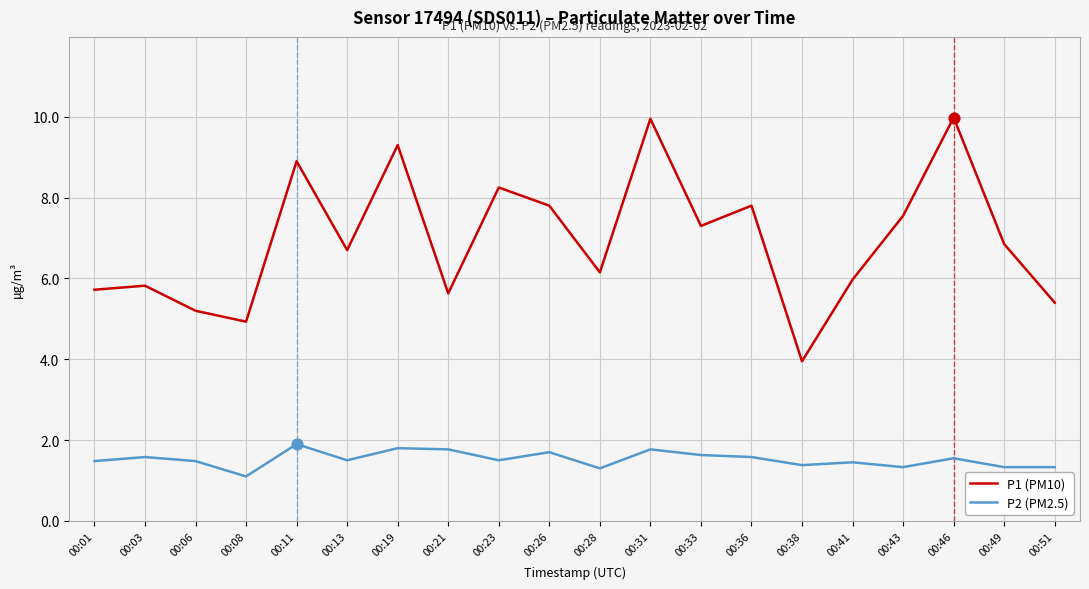

Which series has the largest total across all categories?

P1 (PM10)